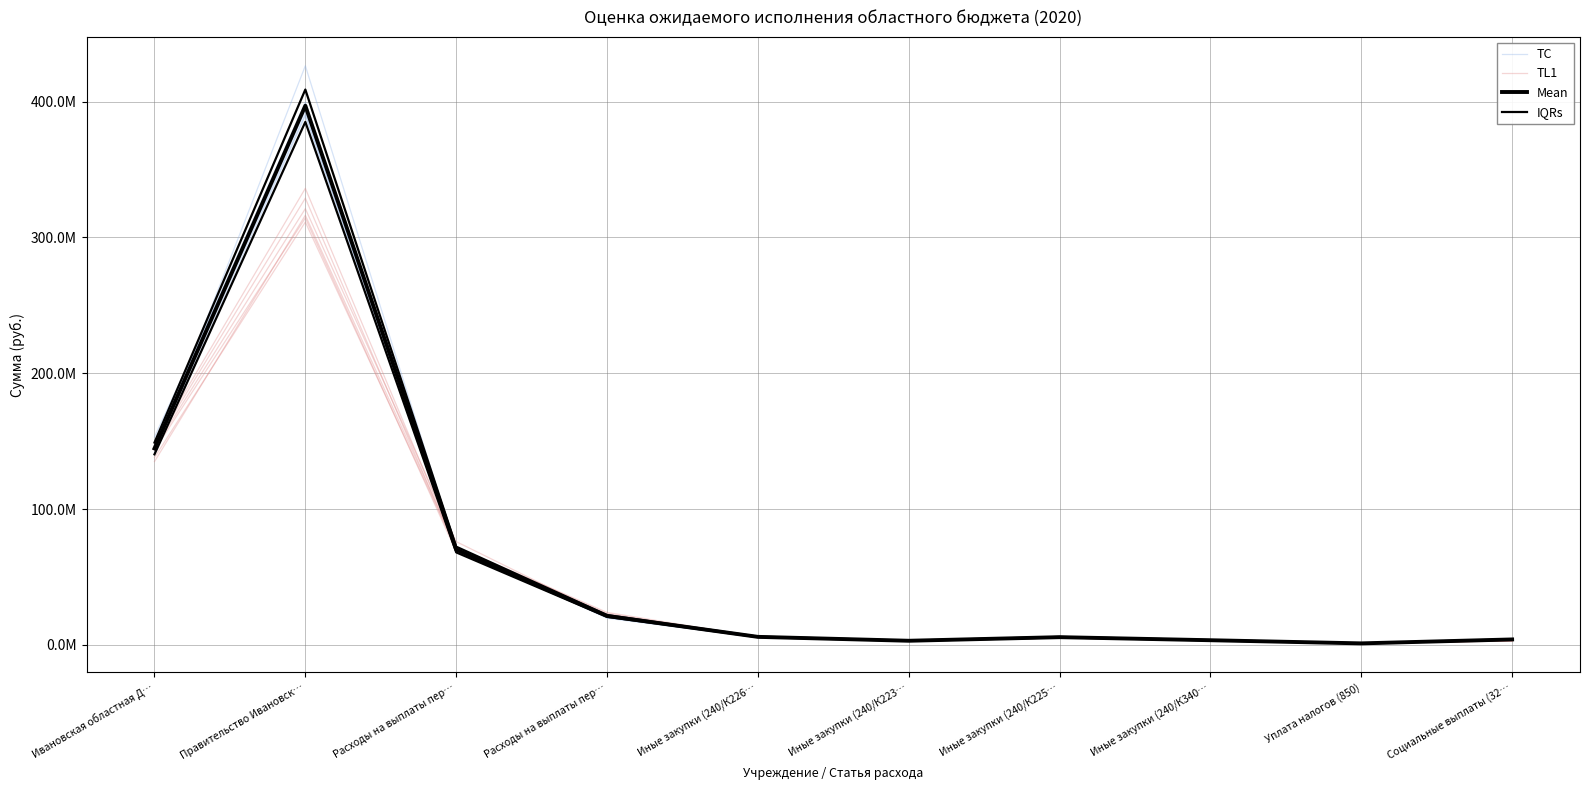

Is the value of Mean at Иные закупки (240/К223… greater than the value of TC at Правительство Ивановск…?

No